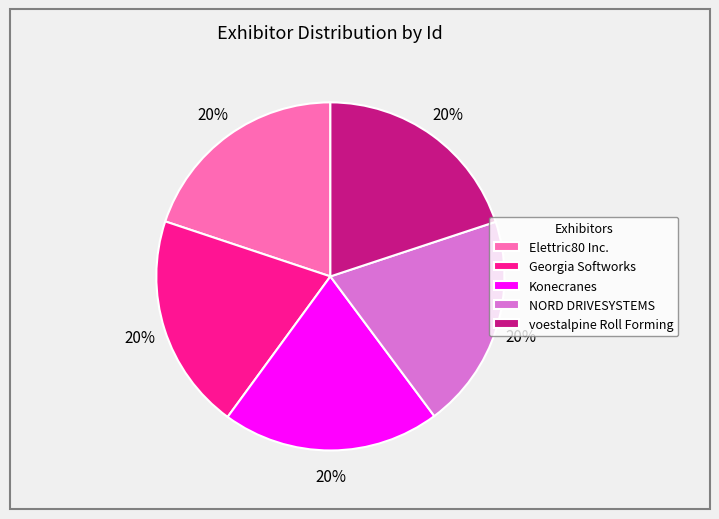

Is there any slice that represents more than half of the pie?

No